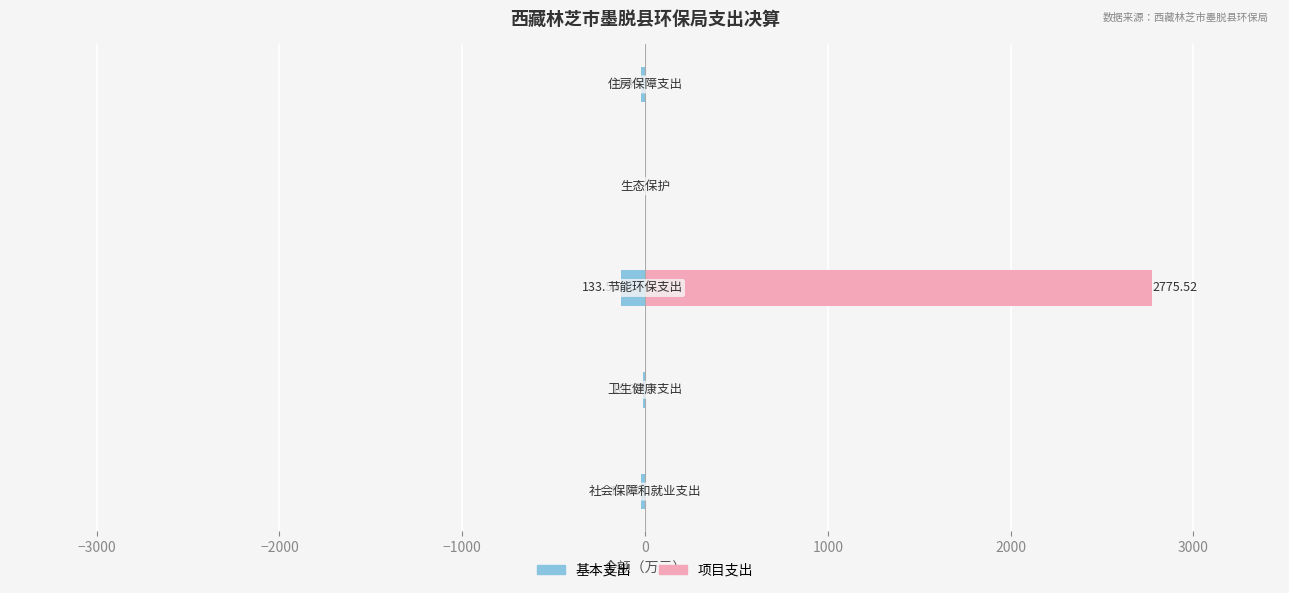

What is the maximum value shown in the chart?

2775.5